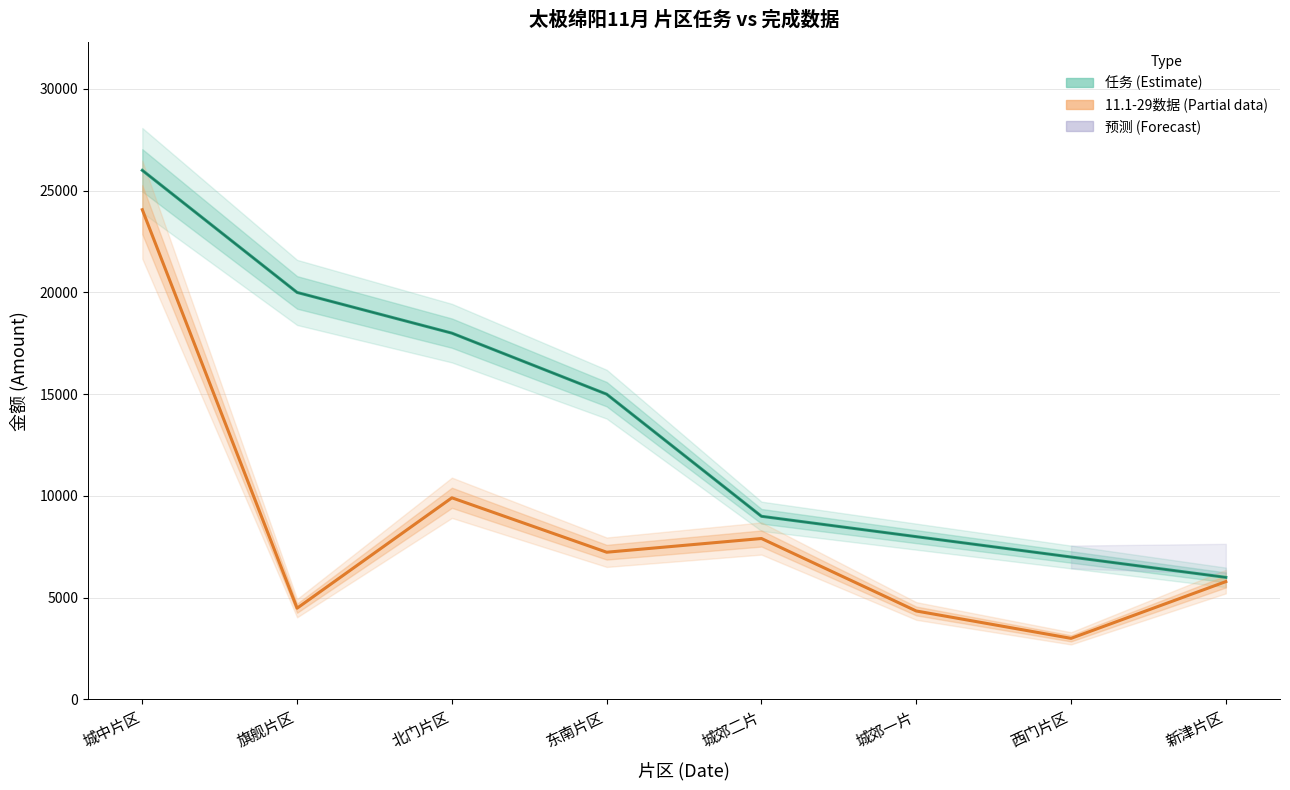

How many categories are shown in the chart?

8